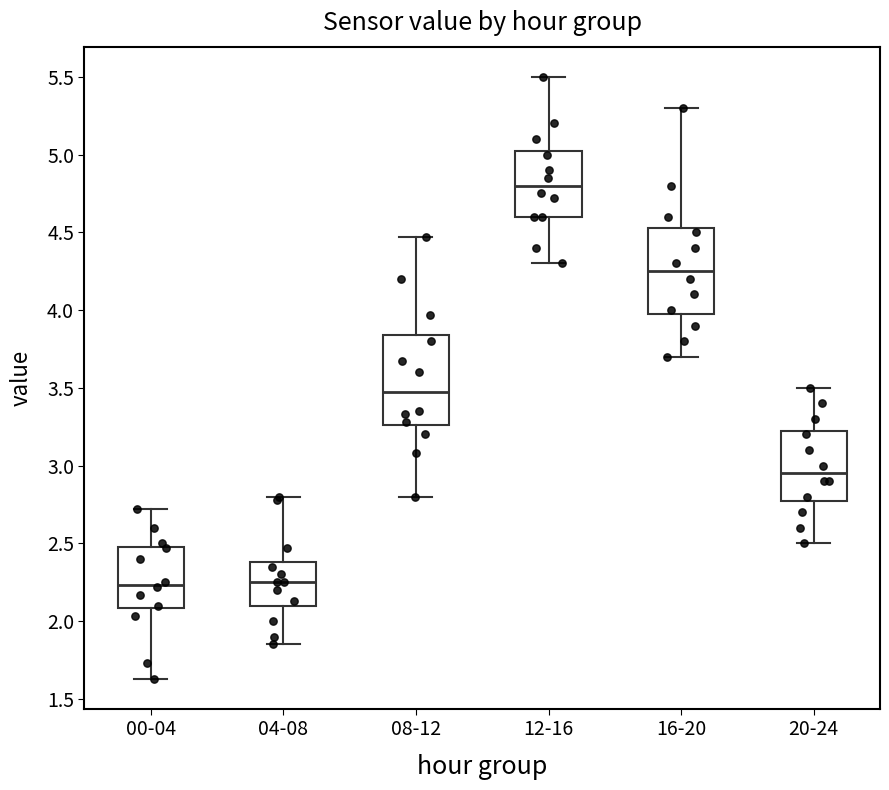

Where does the median line of the box for 20-24 sit on the y-axis? The values are not printed on the chart, so give them approximately, as read against the axis.

2.95